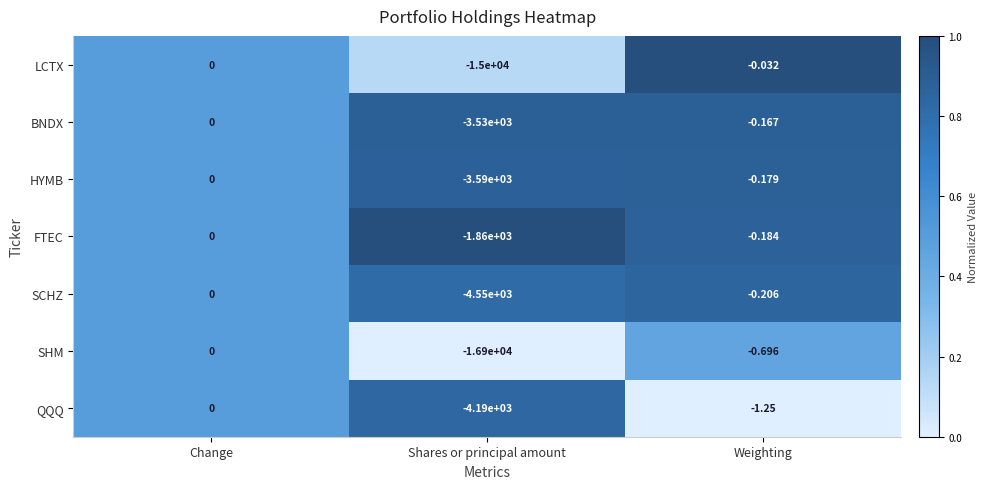

Between Change and Shares or principal amount, which series saw the biggest shift?

SHM